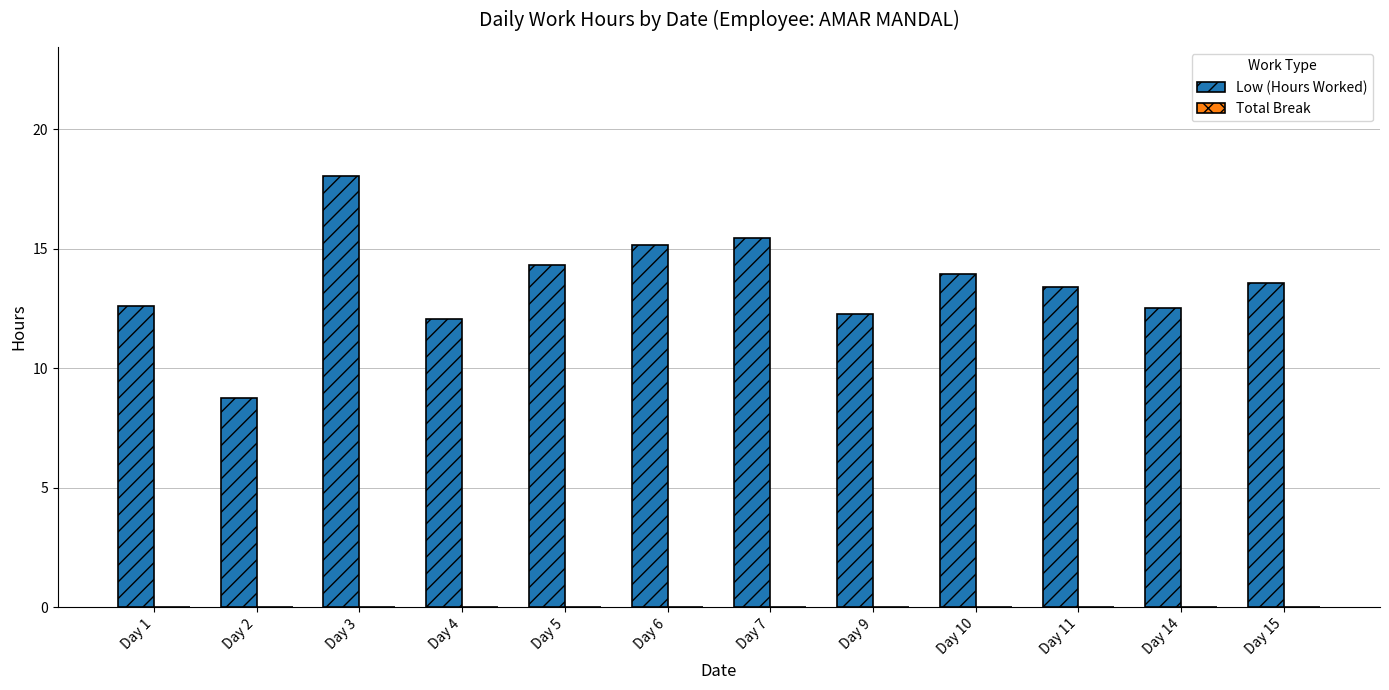

What is the change in value from Day 2 to Day 14?

+3.8